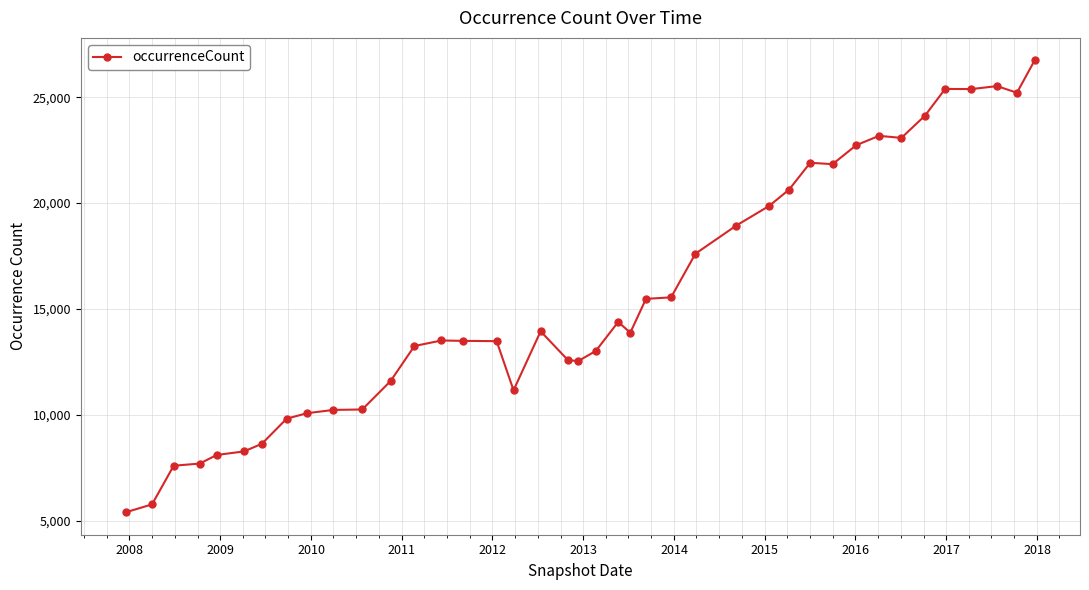

What is the maximum value shown in the chart?

26737